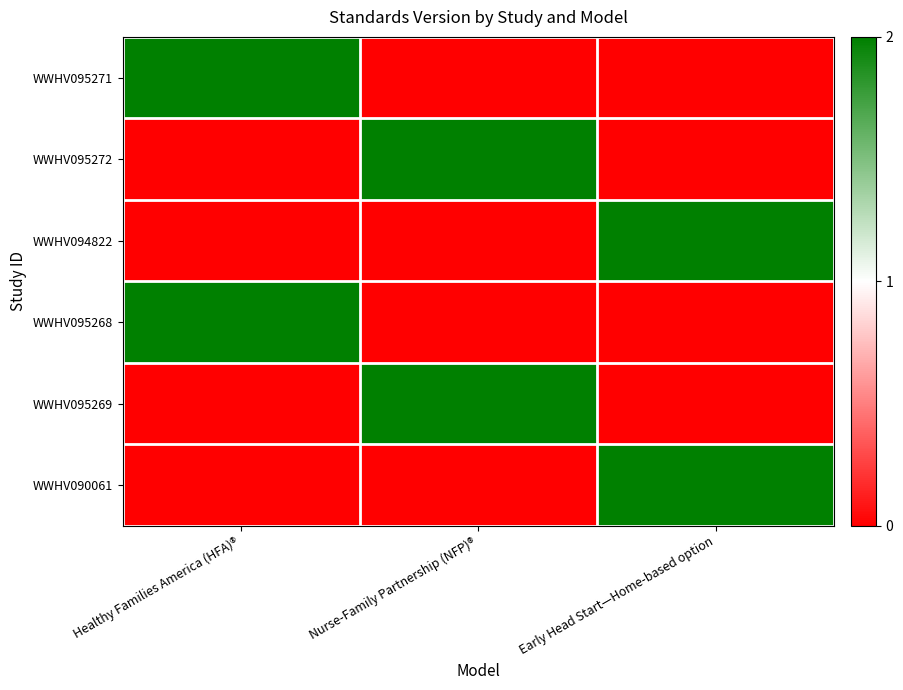

Reading right to left, extract all data points from this chart.

WWHV095271: Early Head Start—Home-based option=0	Nurse-Family Partnership (NFP)®=0	Healthy Families America (HFA)®=2
WWHV095272: Early Head Start—Home-based option=0	Nurse-Family Partnership (NFP)®=2	Healthy Families America (HFA)®=0
WWHV094822: Early Head Start—Home-based option=2	Nurse-Family Partnership (NFP)®=0	Healthy Families America (HFA)®=0
WWHV095268: Early Head Start—Home-based option=0	Nurse-Family Partnership (NFP)®=0	Healthy Families America (HFA)®=2
WWHV095269: Early Head Start—Home-based option=0	Nurse-Family Partnership (NFP)®=2	Healthy Families America (HFA)®=0
WWHV090061: Early Head Start—Home-based option=2	Nurse-Family Partnership (NFP)®=0	Healthy Families America (HFA)®=0